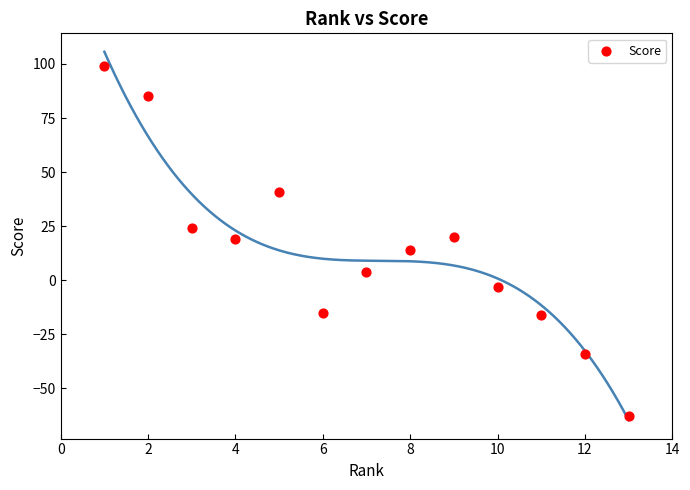

What is the range of X values (max minus min)?

12